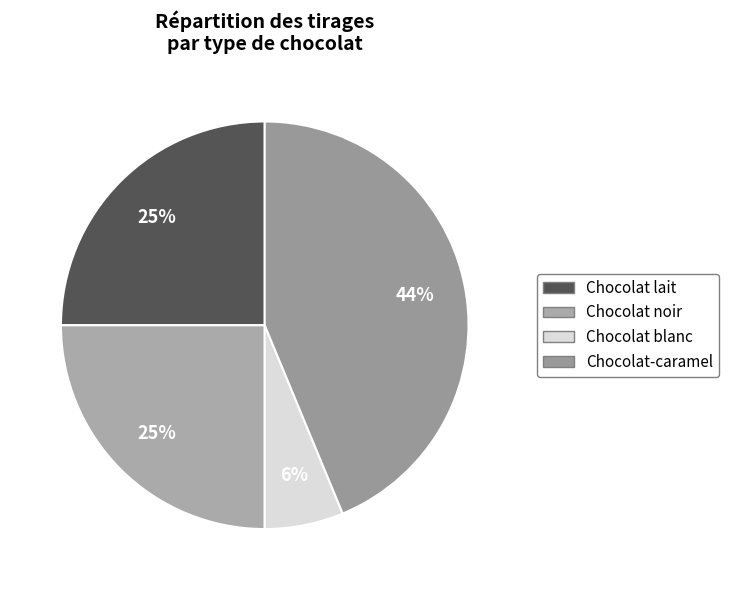

What is the largest slice in the pie chart?

Chocolat-caramel